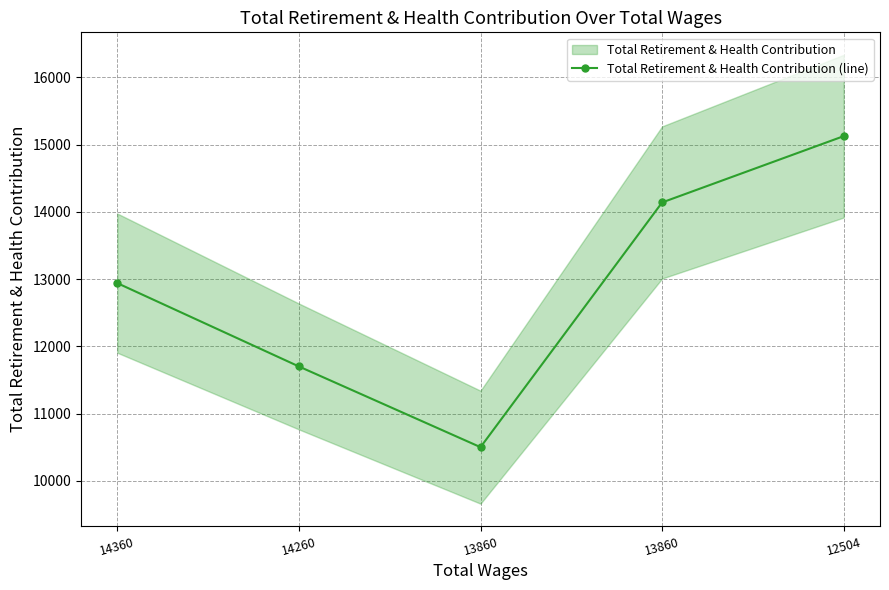

How many values are between 11700 and 14139?

3